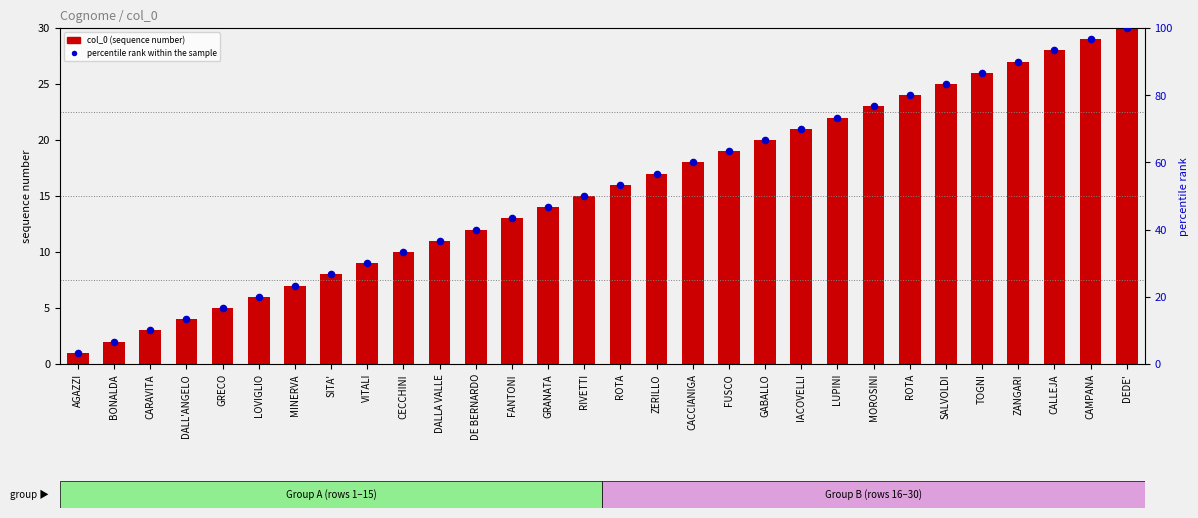

Which series has the largest total across all categories?

percentile rank within the sample